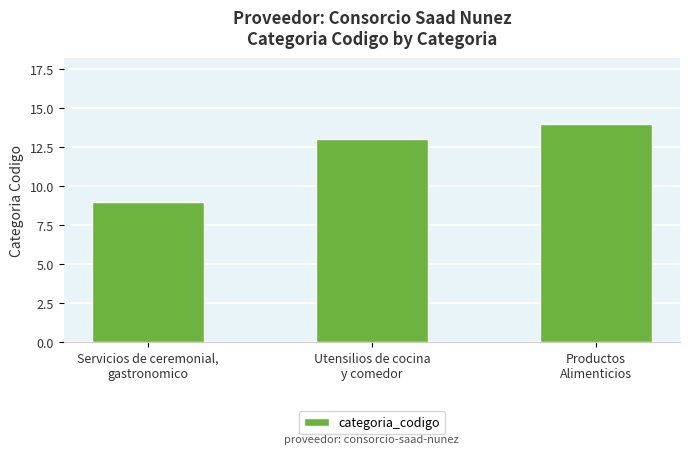

What is the minimum value shown in the chart?

9